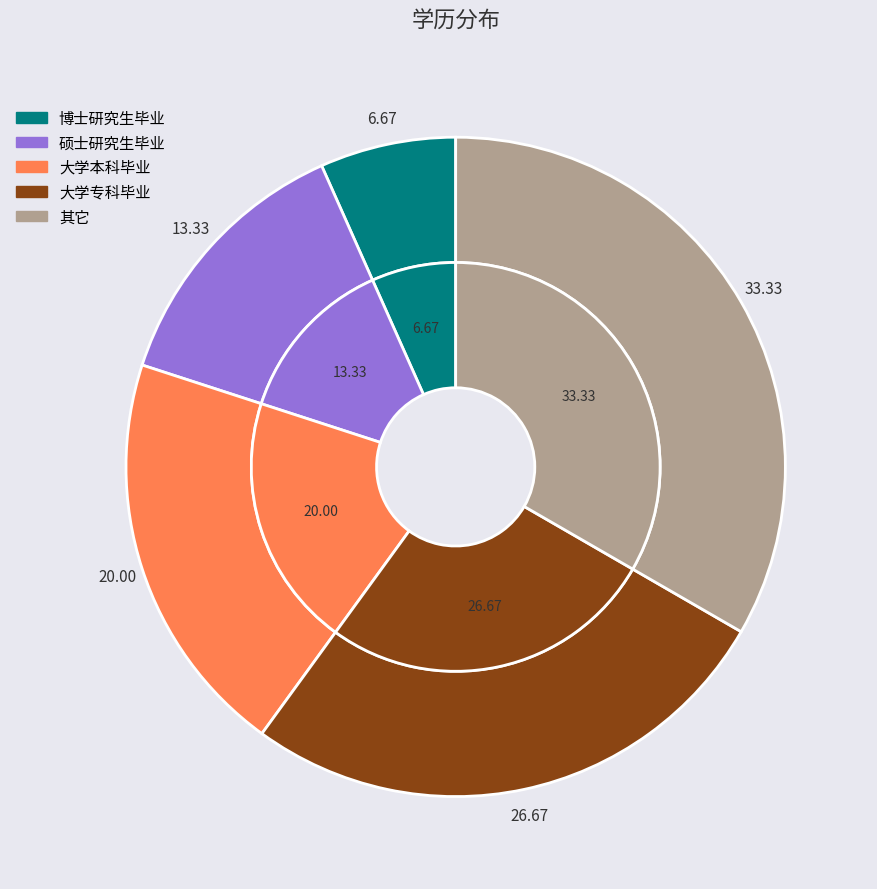

What is the ratio of the value at 硕士研究生毕业 to the value at 大学专科毕业?

0.5